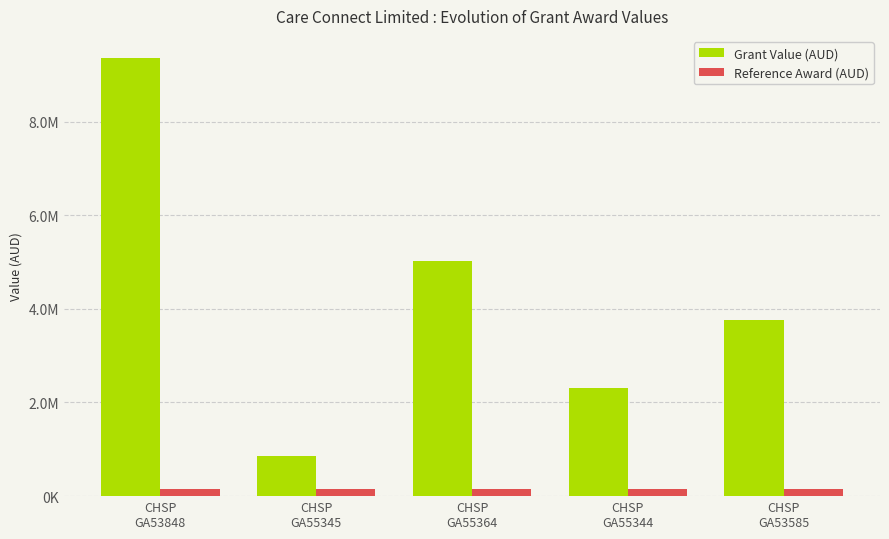

Reading left to right, what are all the values shown in this chart?

Grant Value (AUD): CHSP
GA53848=9362029.3	CHSP
GA55345=852469.1	CHSP
GA55364=5021319.2	CHSP
GA55344=2318298.0	CHSP
GA53585=3769906.3
Reference Award (AUD): CHSP
GA53848=160882.6	CHSP
GA55345=160882.6	CHSP
GA55364=160882.6	CHSP
GA55344=160882.6	CHSP
GA53585=160882.6